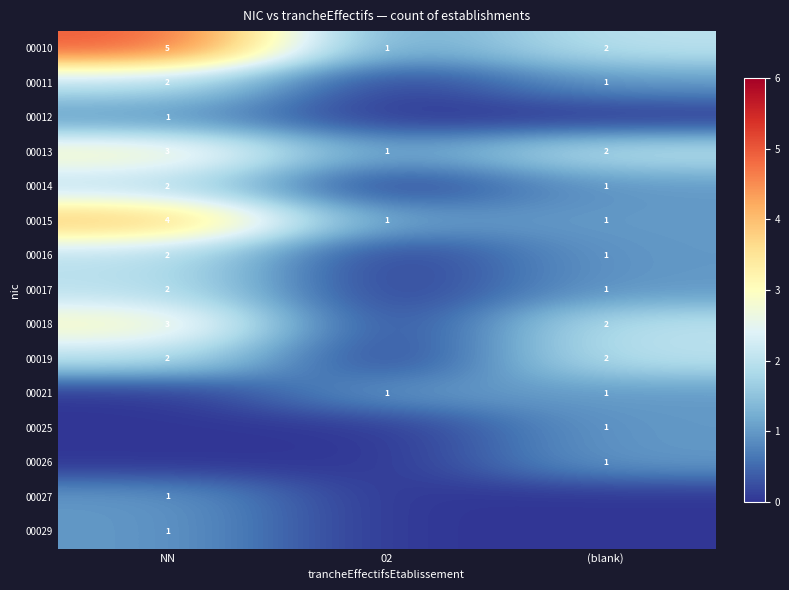

Count the 00013 values in the range 1 to 3.

3